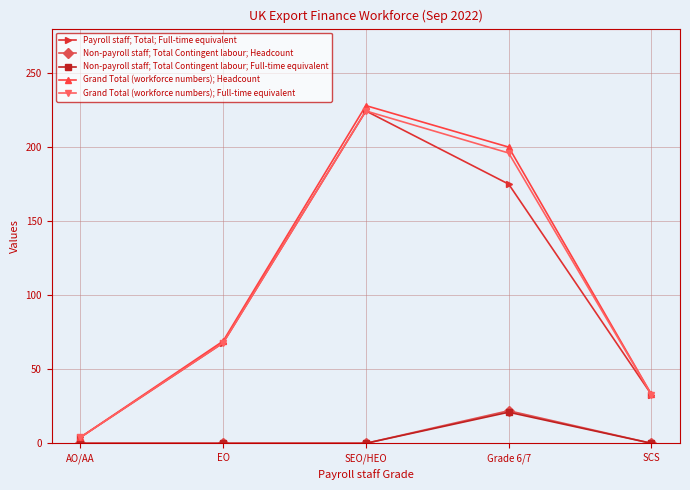

True or false: Non-payroll staff; Total Contingent labour; Headcount has a value of 22.0 at Grade 6/7.

True